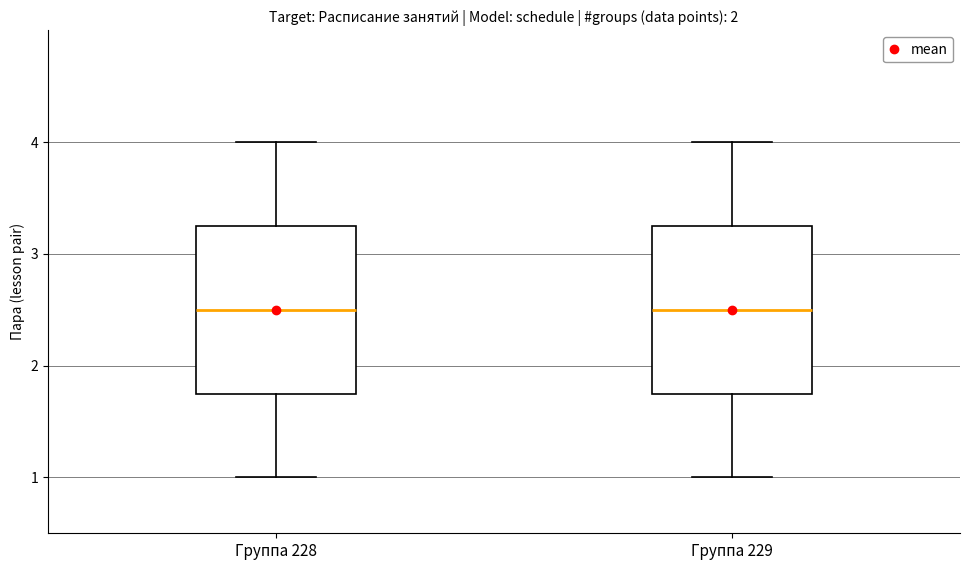

Where does the upper whisker of the box for Группа 229 end on the y-axis? The values are not printed on the chart, so give them approximately, as read against the axis.

4.0